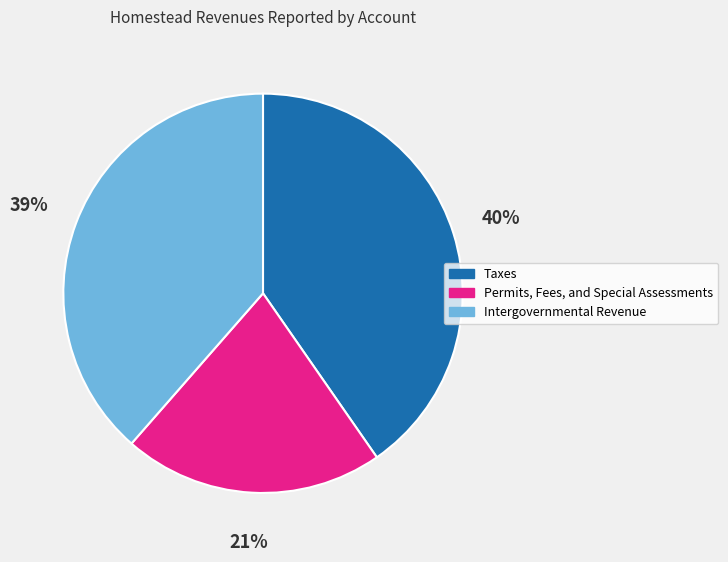

Is Taxes the majority of the pie?

No